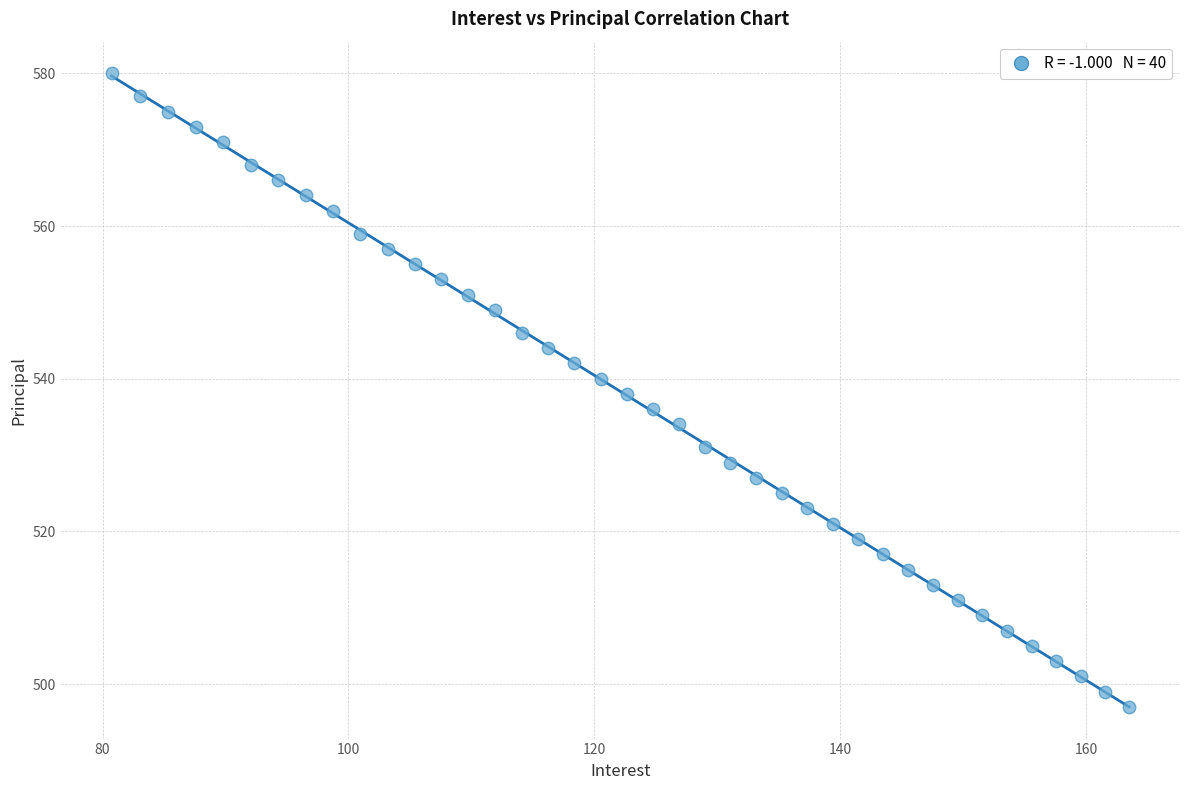

What is the range of Y values (max minus min)?

83